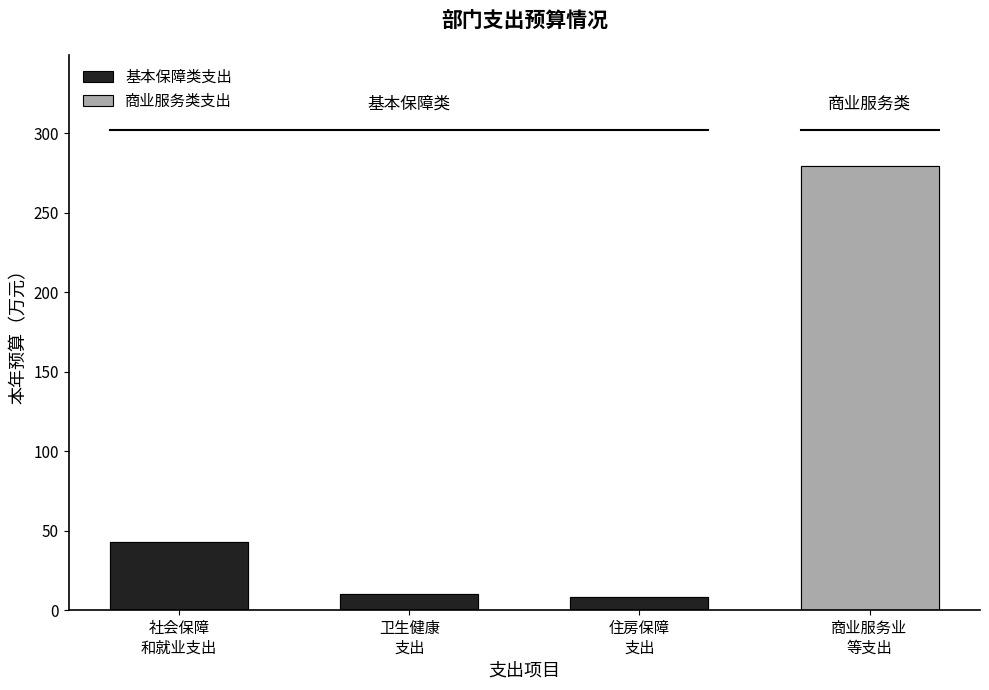

The chart shows a value of 8.5 at 住房保障
支出. True or false?

True